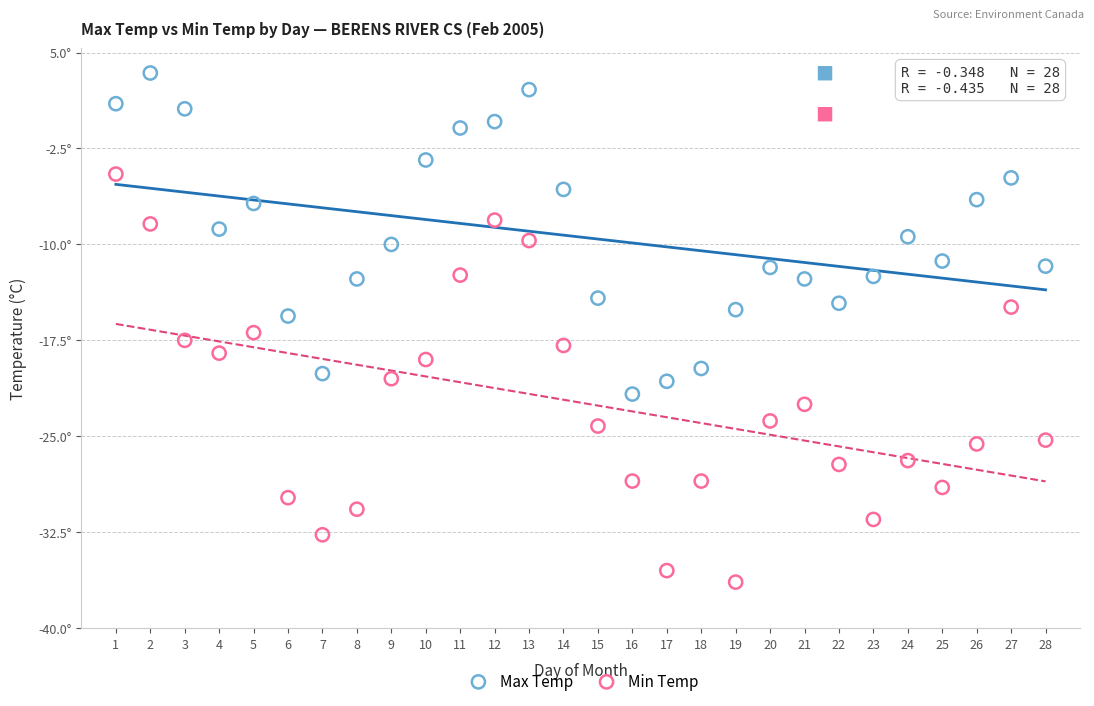

Which series reaches the minimum Y coordinate?

Min Temp